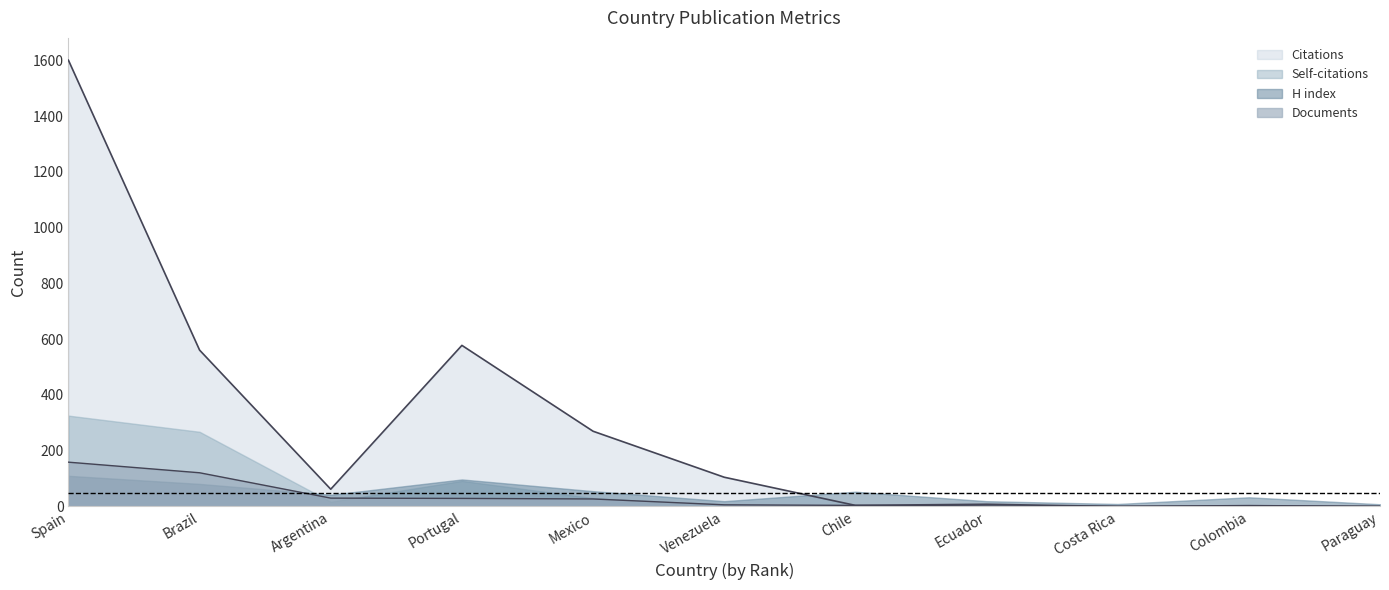

What is the difference between the maximum and minimum values in the Citations series?

1601